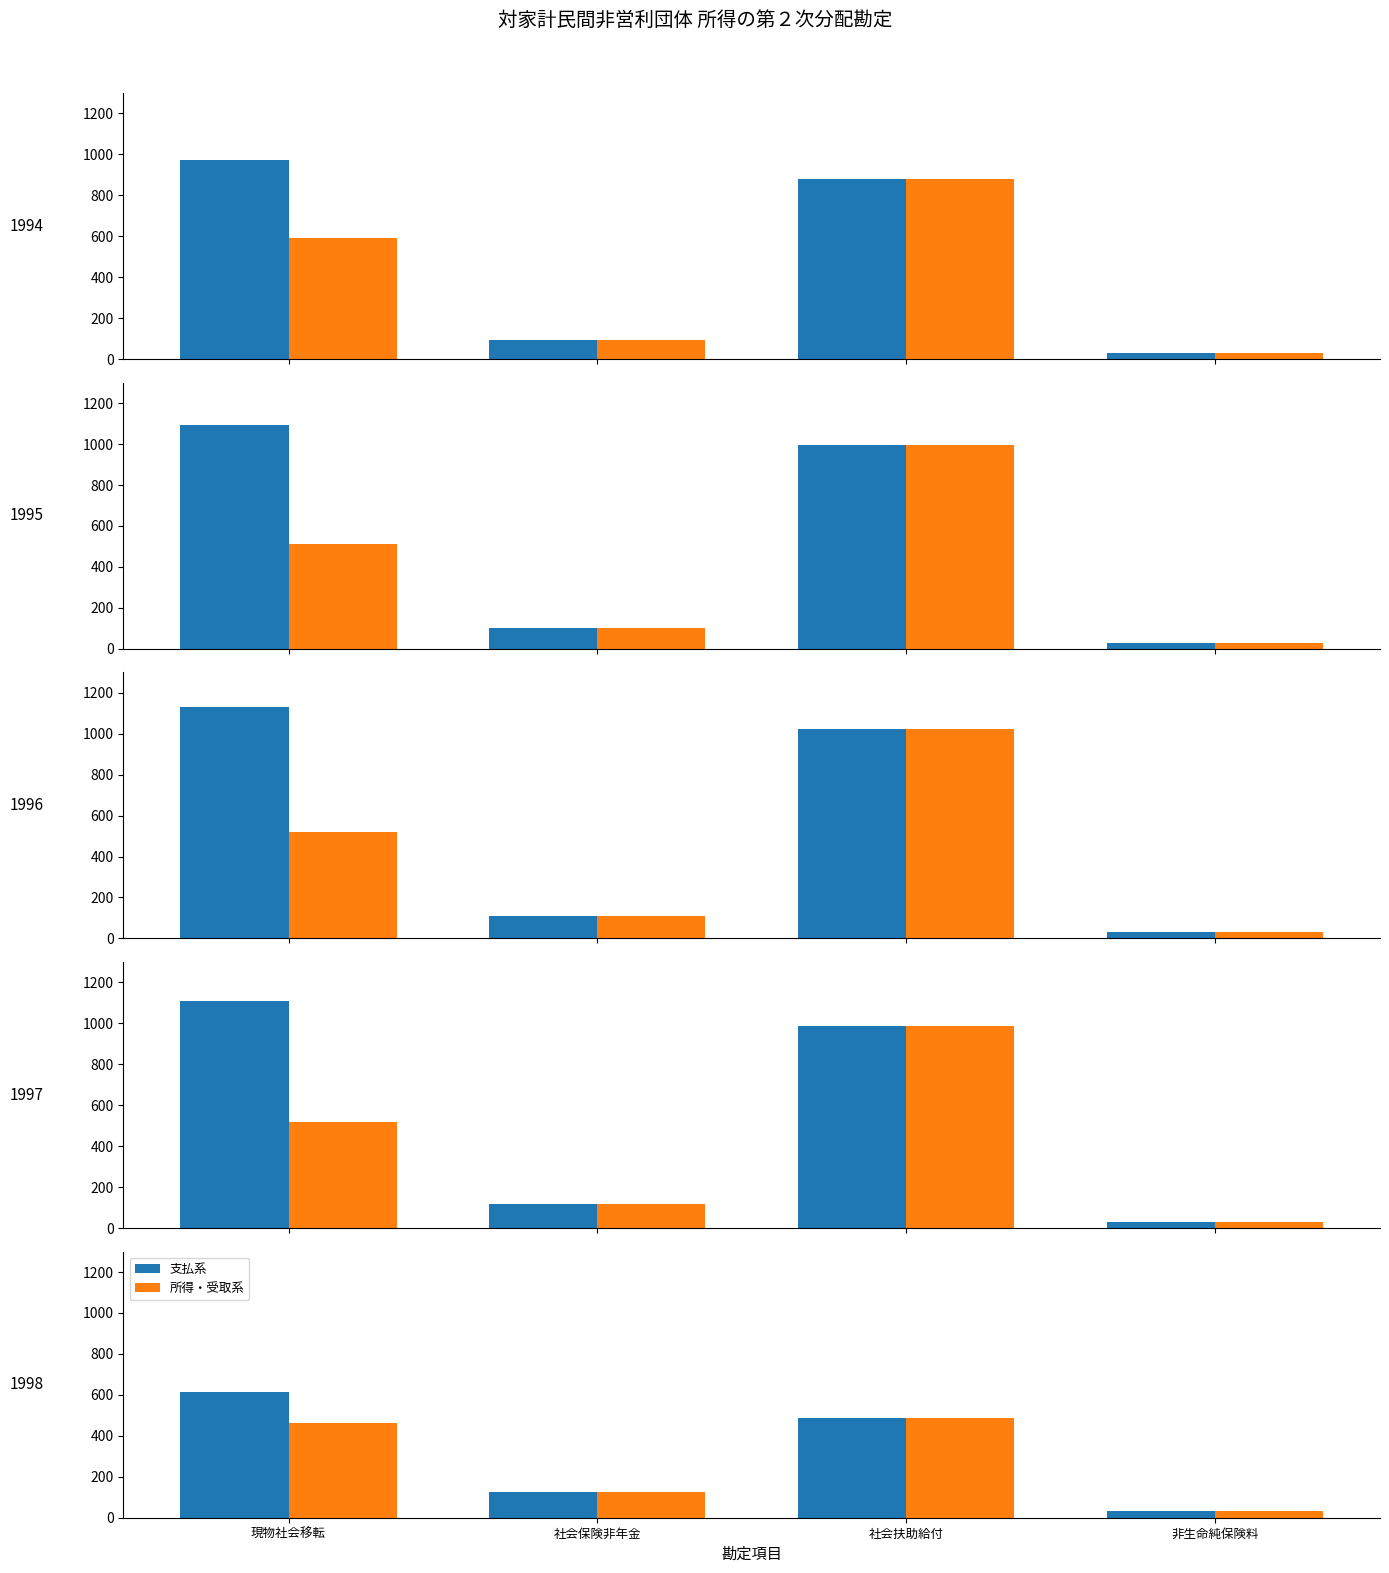

Rank the series by their average value, from lowest to highest.

所得・受取系, 支払系